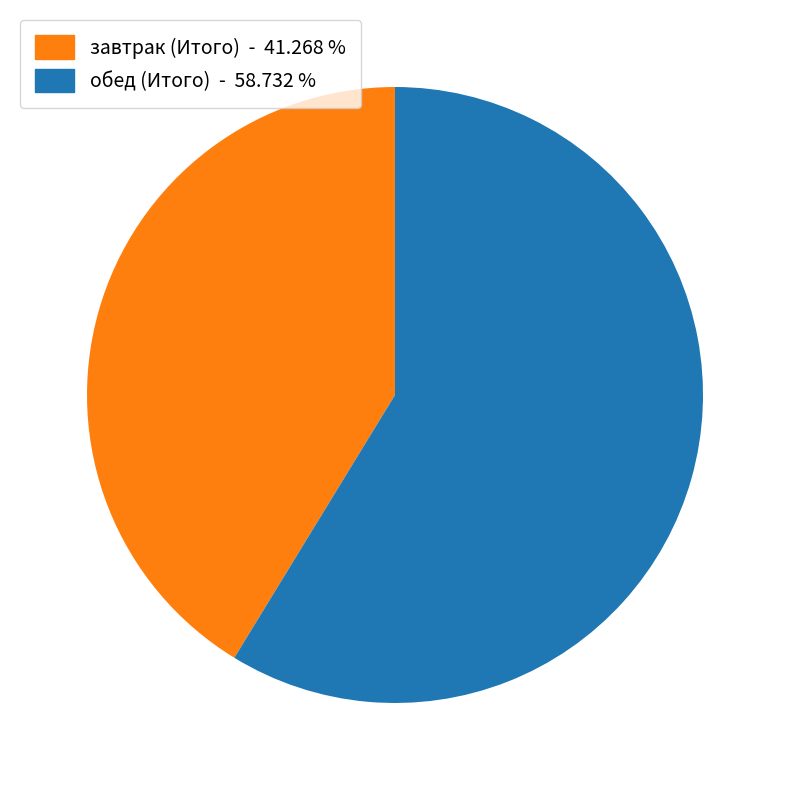

Count the number of slices in the pie.

2